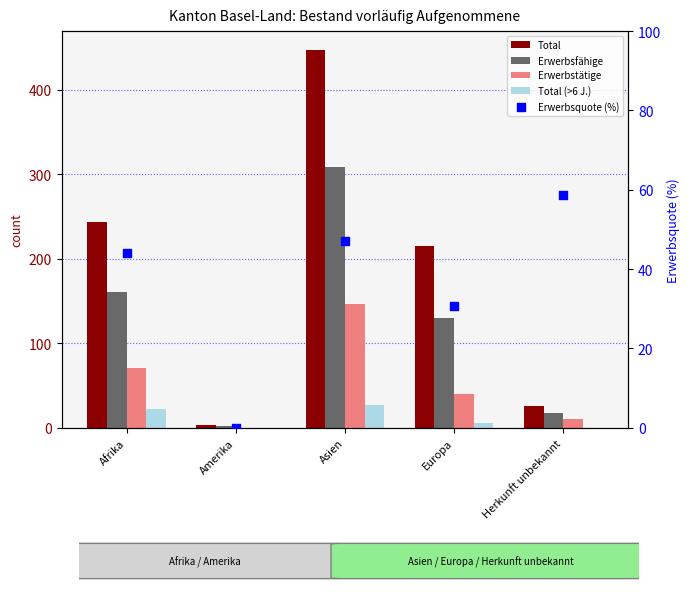

What are all the series names shown in the legend?

Total, Erwerbsfähige, Erwerbstätige, Total (>6 J.), Erwerbsquote (%)